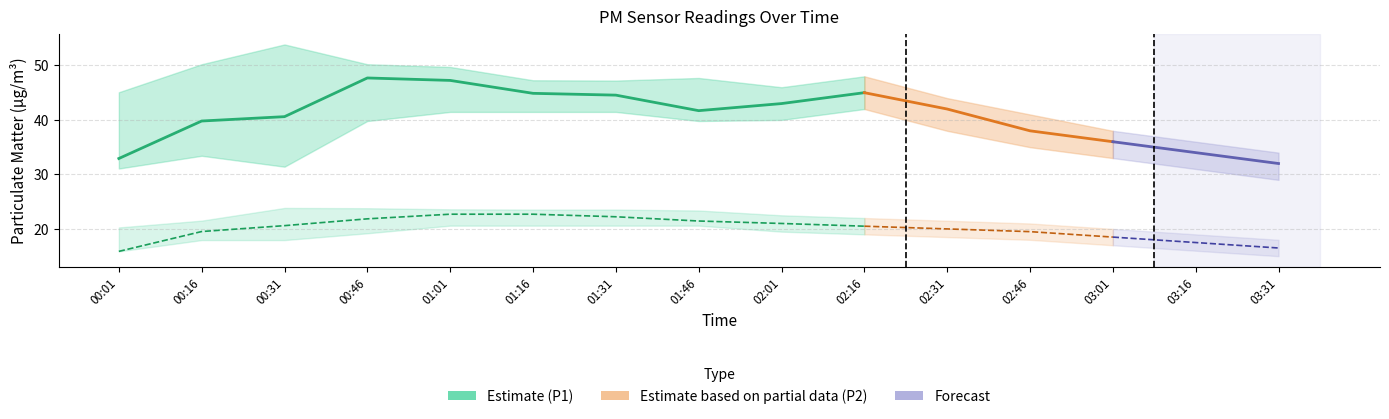

What is the total value across all series at 00:46?

69.6